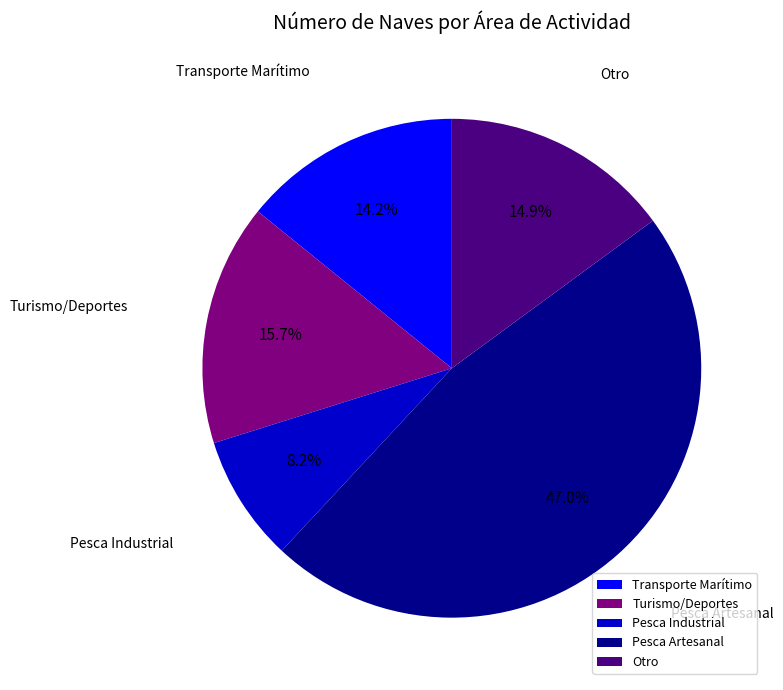

Does any single category account for the majority?

No